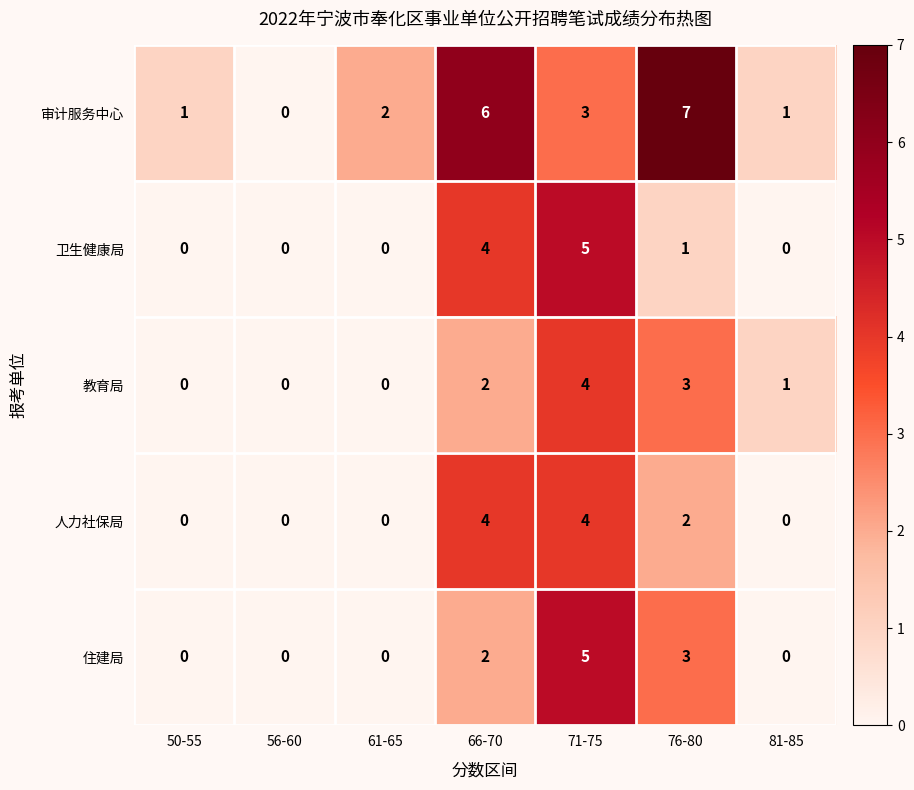

What is the difference between the maximum and minimum values in the 人力社保局 series?

4